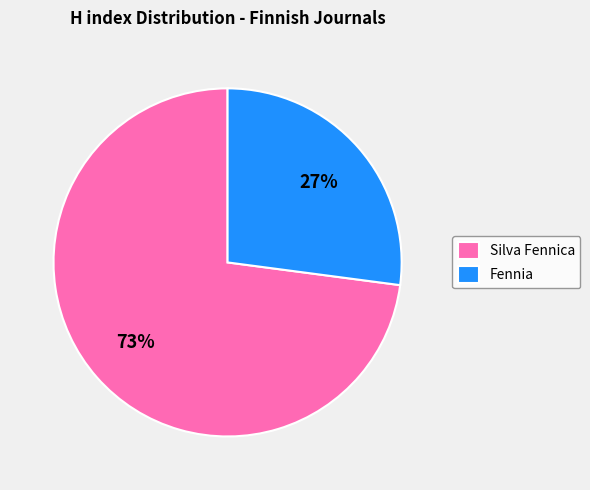

What percentage is the Fennia slice, to the nearest percent?

27%